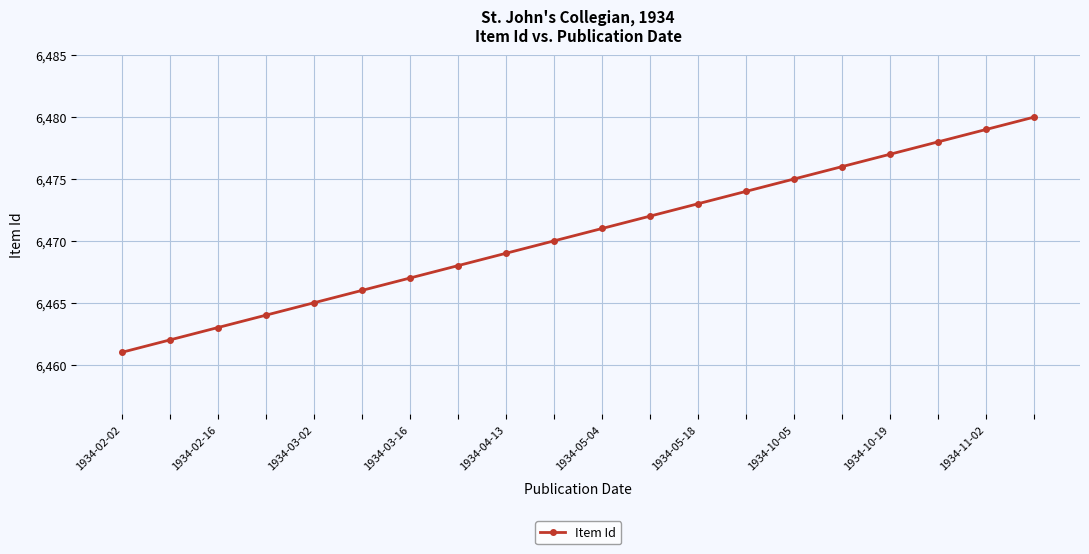

What is the difference between the second highest and second lowest values?

17